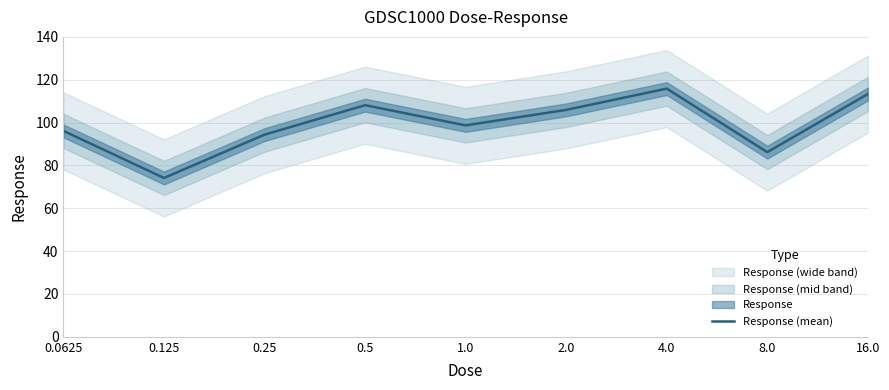

What is the value of the 5th point from the left?

98.7